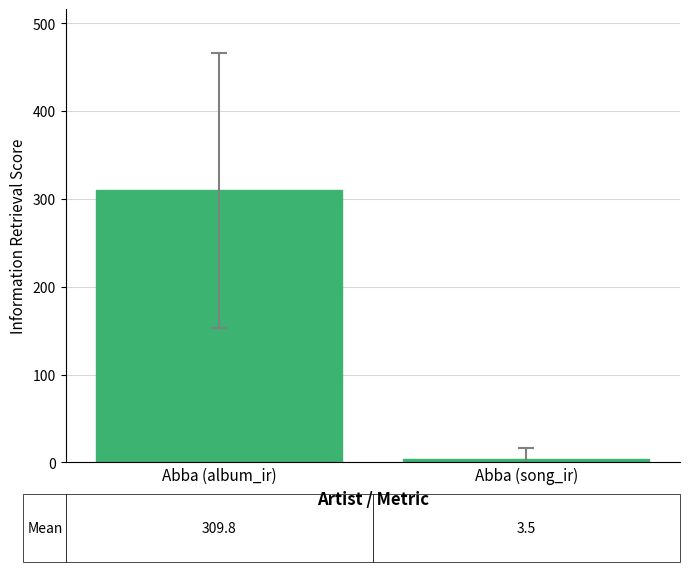

Does the chart contain stacked bars?

No